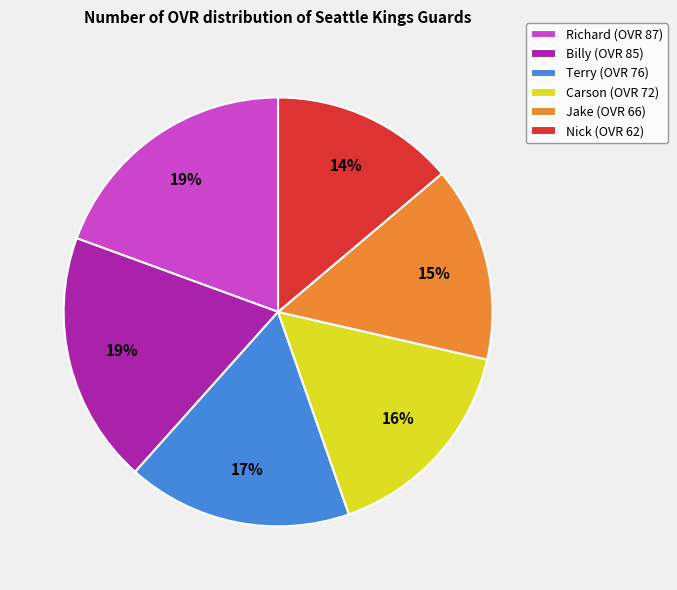

The Billy slice represents 7% of the pie. True or false?

False